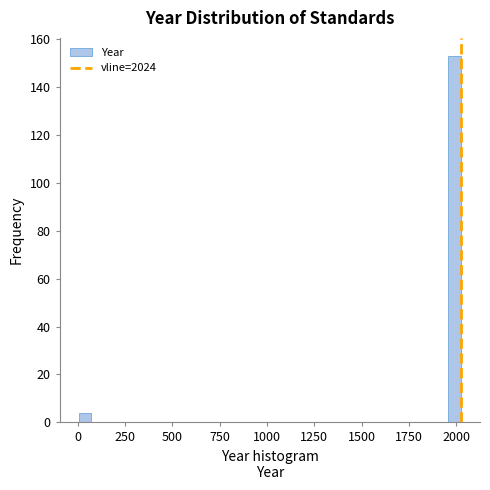

Around what value on the x-axis is the tallest bar? Give the approximate position of its centre, as read against the axis.

2000